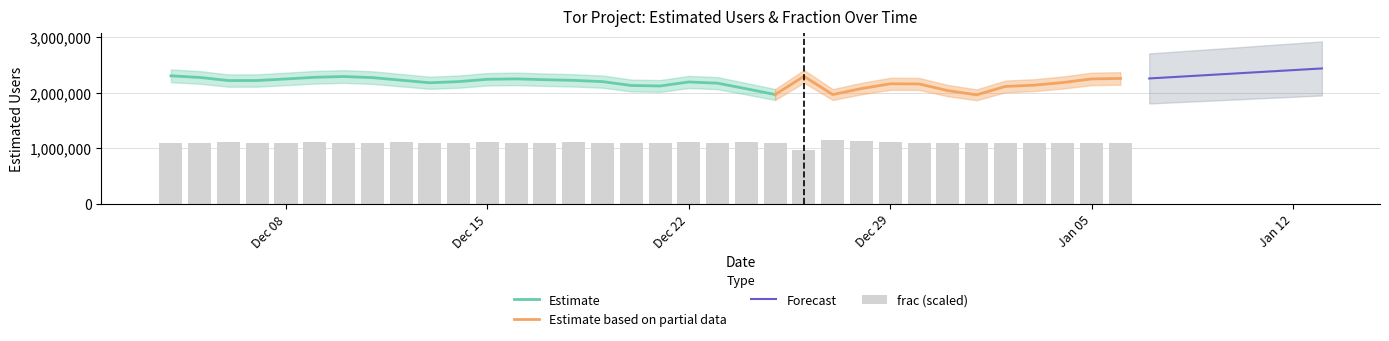

What position from the left is 2014-12-21?

18